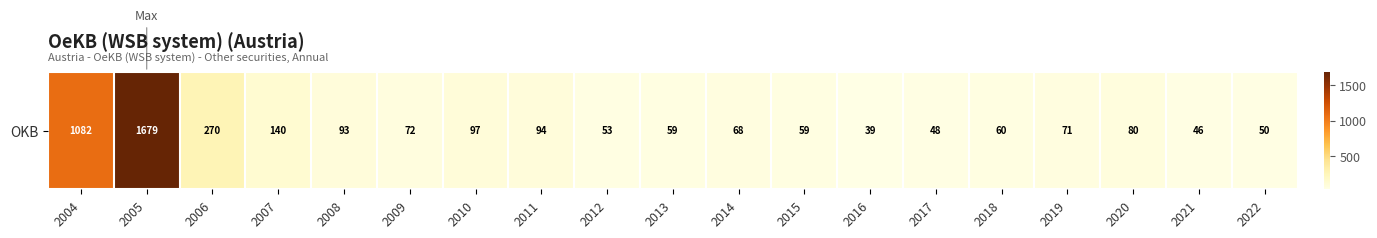

Where is the data nearest to the value 859?

2004